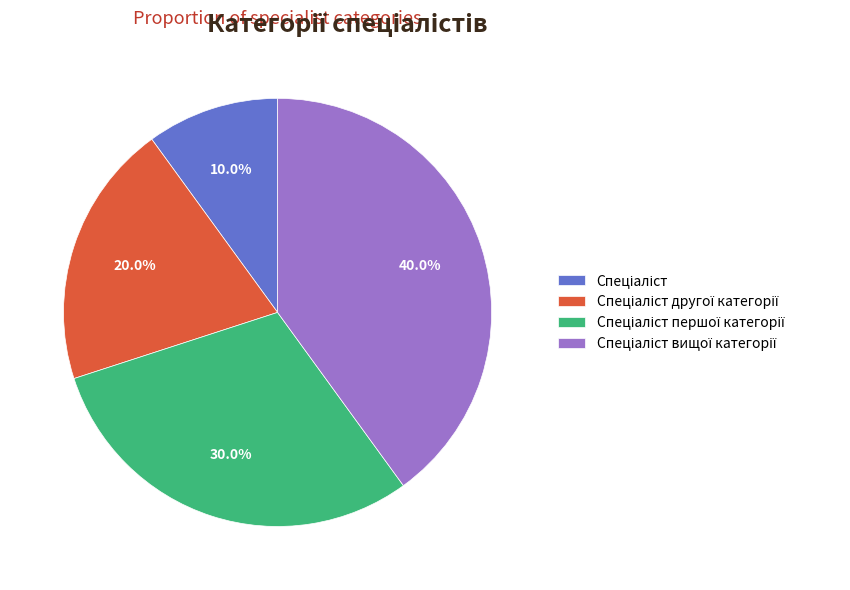

Is there a majority slice in this chart?

No